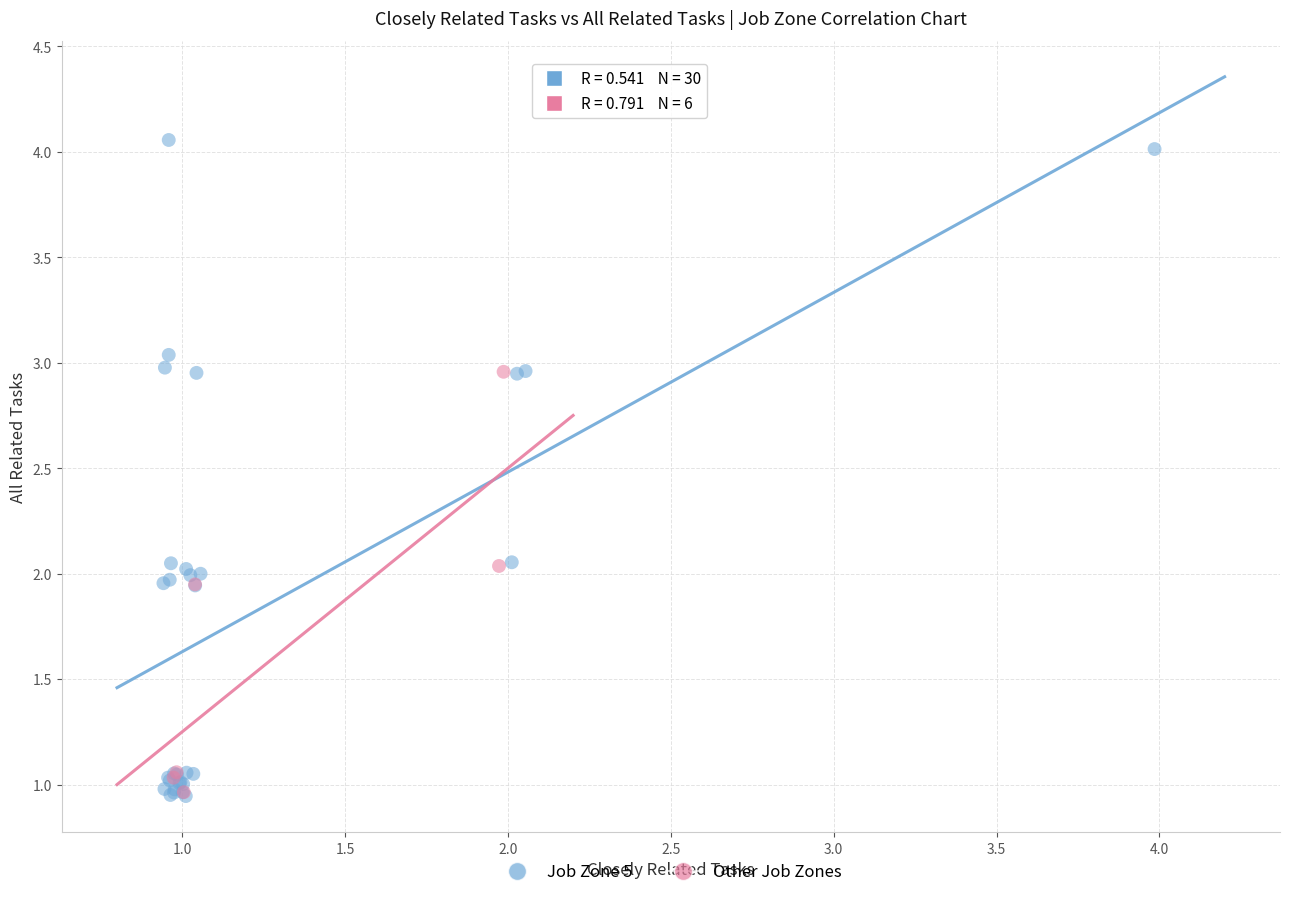

Which series reaches the maximum Y coordinate?

Job Zone 5